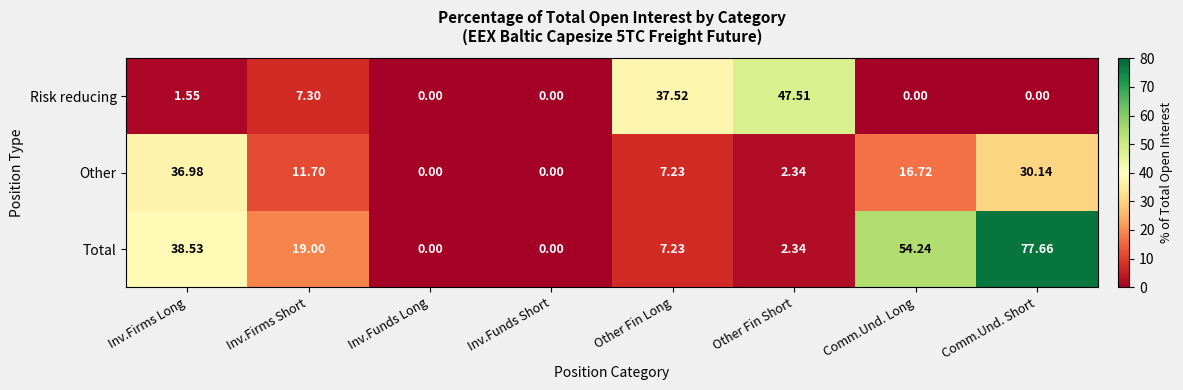

At which label is Risk reducing closest to 23?

Other Fin Long